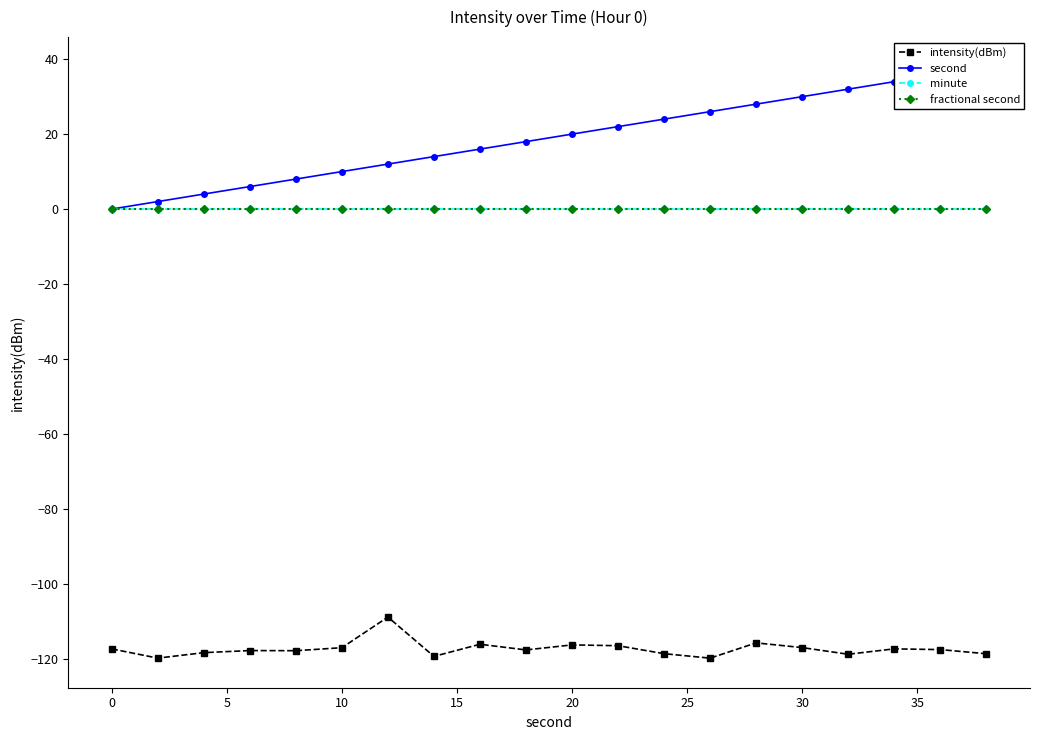

True or false: fractional second and second intersect in this chart.

False